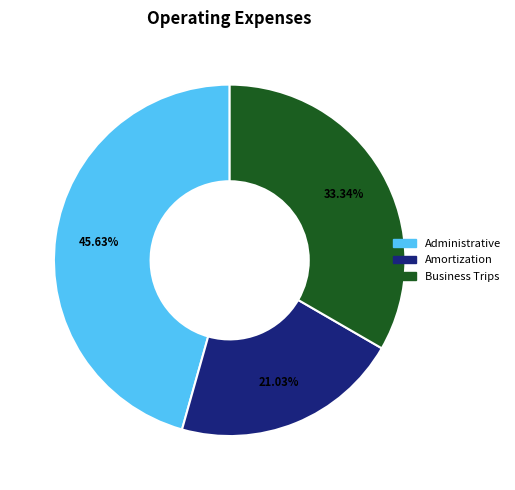

To the nearest percent, what is the difference between the largest and smallest slice percentages?

25%